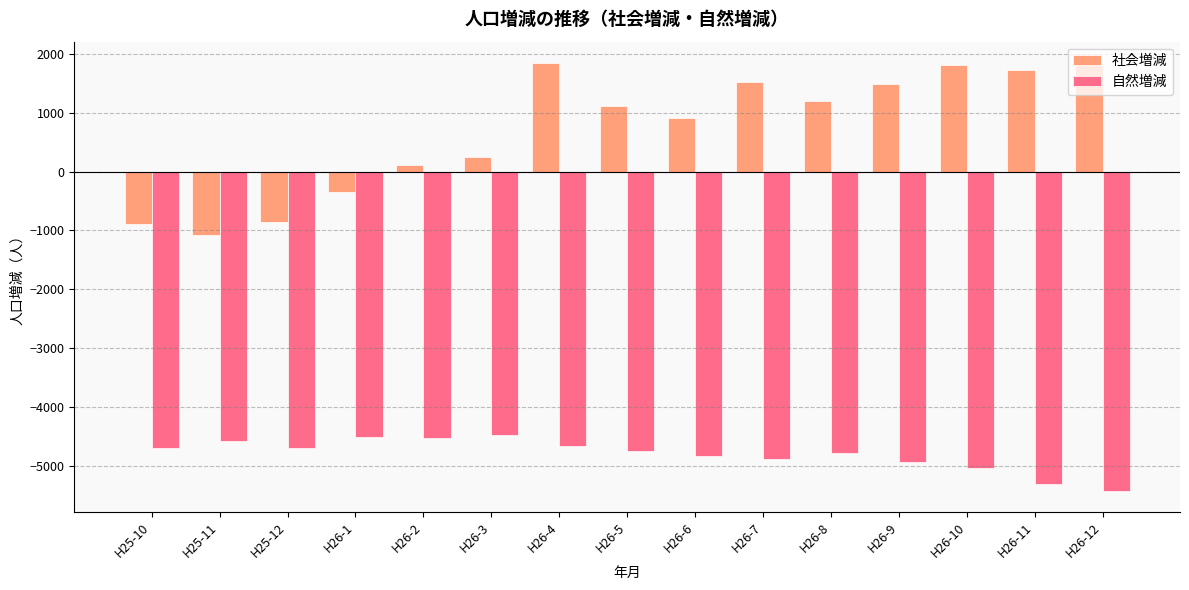

What is the greatest value displayed?

1842